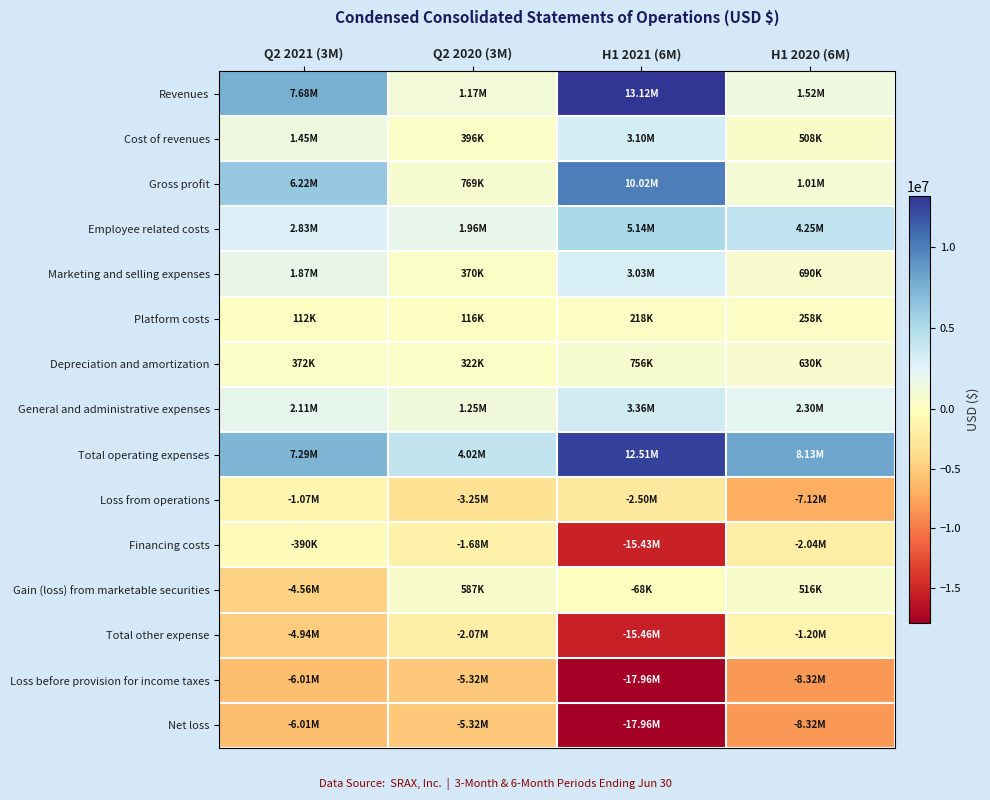

Between H1 2020 (6M) and H1 2021 (6M), which is larger?

H1 2021 (6M)